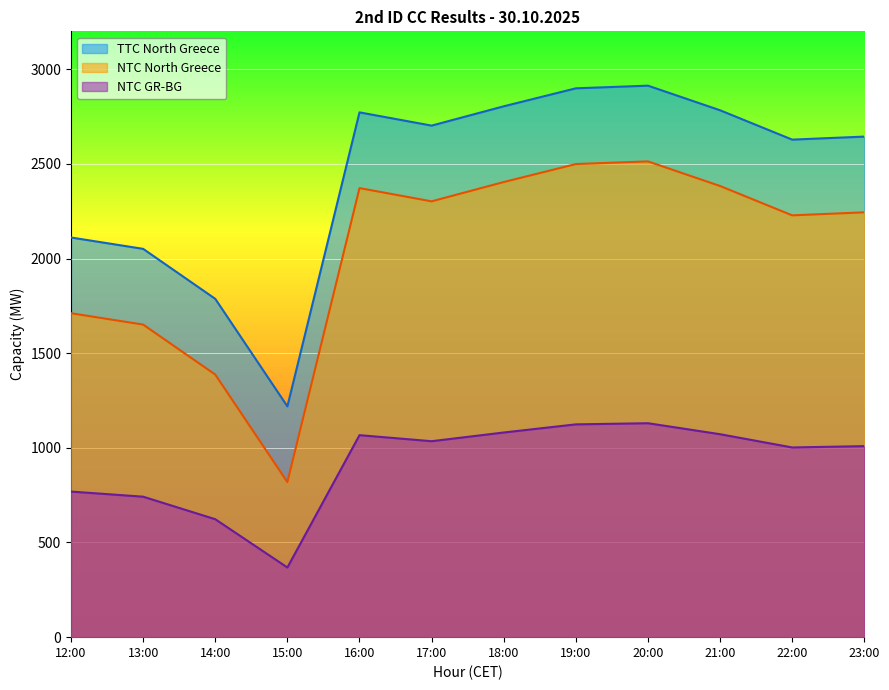

How many lines are shown in the chart?

3